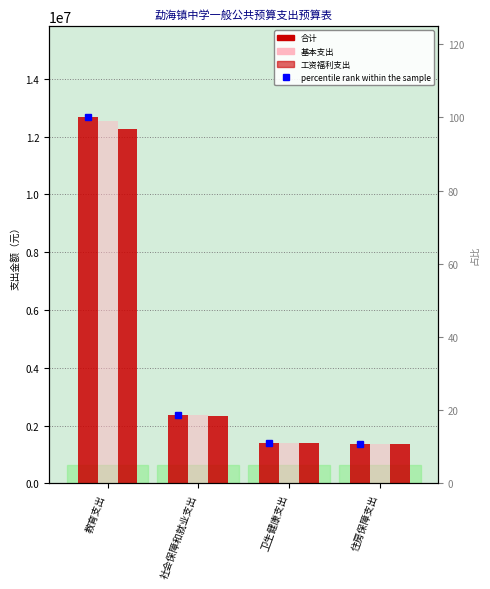

True or false: 工资福利支出 has a value of 1353462.5 at 住房保障支出.

True